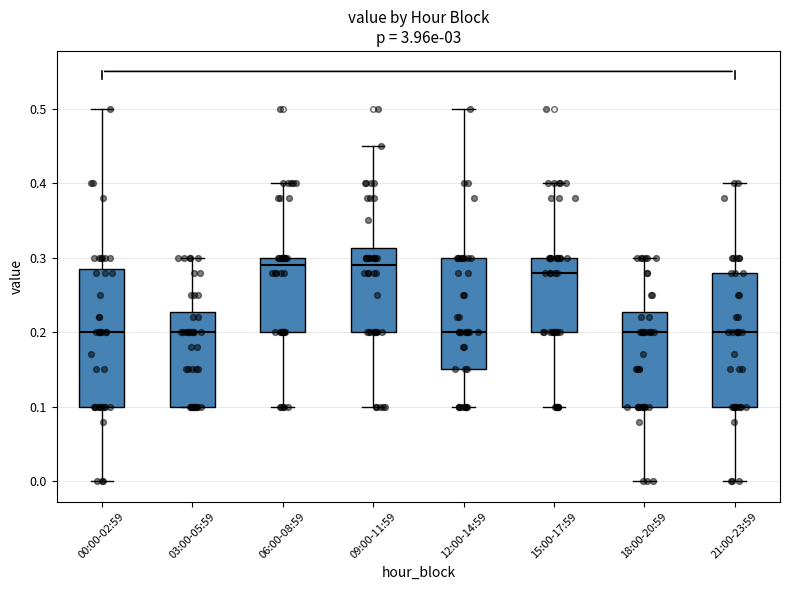

Reading left to right, read every box against the y-axis: the position of its median line, the range the box covers, and the ends of its whiskers. The values are not printed on the chart, so give them approximately, as read against the axis.

00:00-02:59: median 0.20, box 0.10 to 0.29, whiskers 0.00 to 0.50
03:00-05:59: median 0.20, box 0.10 to 0.23, whiskers 0.10 to 0.30
06:00-08:59: median 0.29, box 0.20 to 0.30, whiskers 0.10 to 0.40
09:00-11:59: median 0.29, box 0.20 to 0.31, whiskers 0.10 to 0.45
12:00-14:59: median 0.20, box 0.15 to 0.30, whiskers 0.10 to 0.50
15:00-17:59: median 0.28, box 0.20 to 0.30, whiskers 0.10 to 0.40
18:00-20:59: median 0.20, box 0.10 to 0.23, whiskers 0.00 to 0.30
21:00-23:59: median 0.20, box 0.10 to 0.28, whiskers 0.00 to 0.40